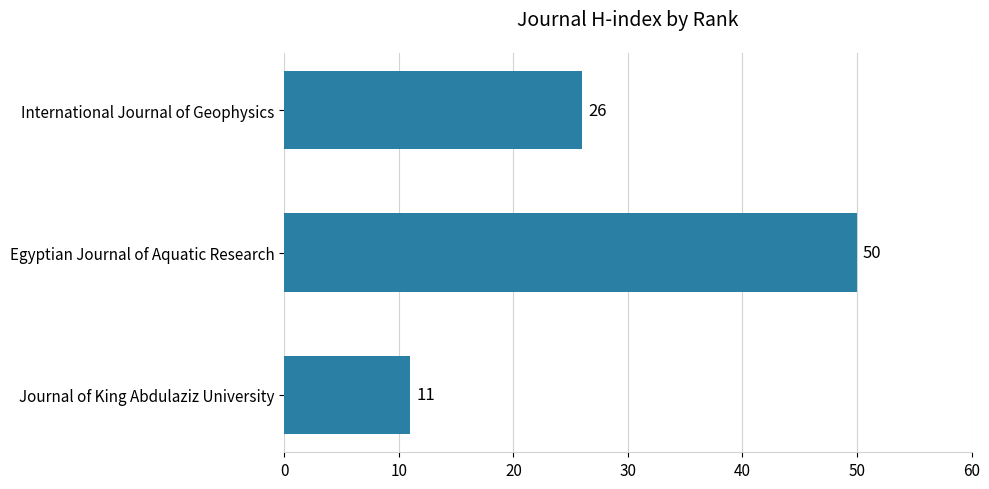

Rank the categories by value from highest to lowest.

Egyptian Journal of Aquatic Research, International Journal of Geophysics, Journal of King Abdulaziz University